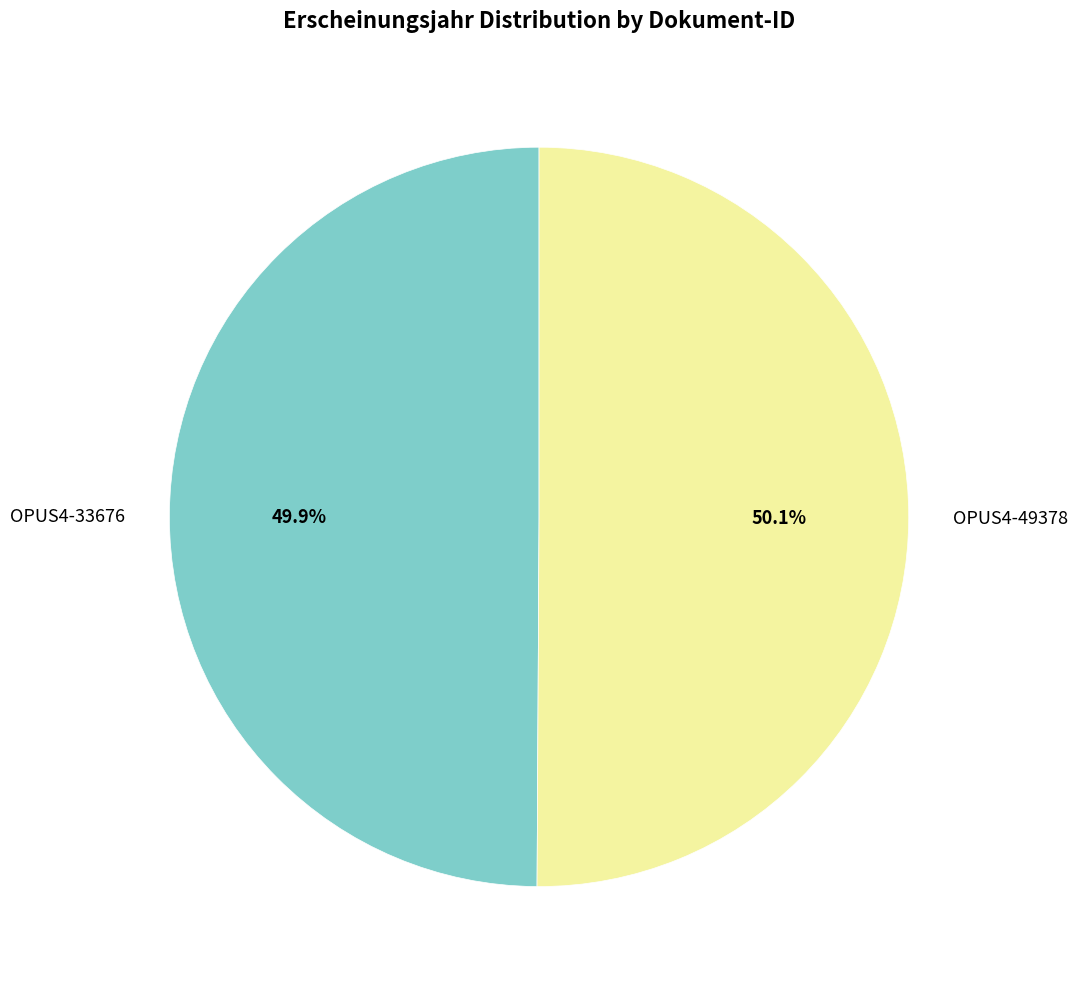

Count the number of slices in the pie.

2